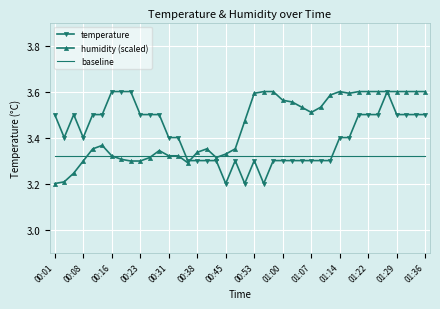

Rank the series by their average value, from highest to lowest.

humidity (scaled), temperature, baseline